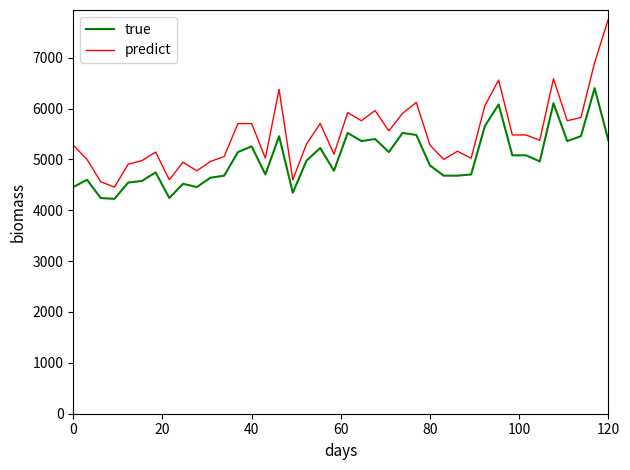

What is the sum of all true values?

200720.0